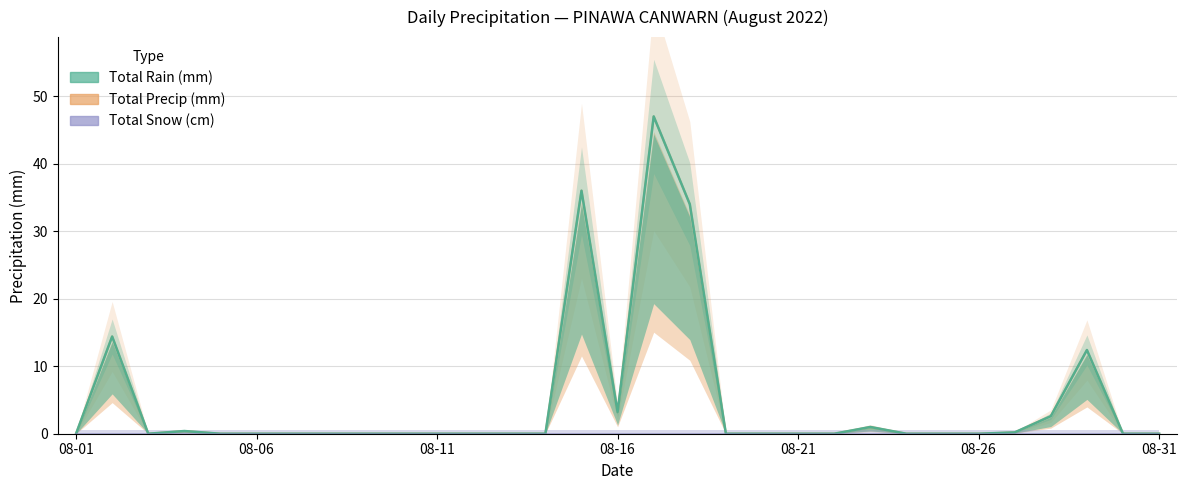

Read the Total Rain (mm) value at 2022-08-27.

0.2